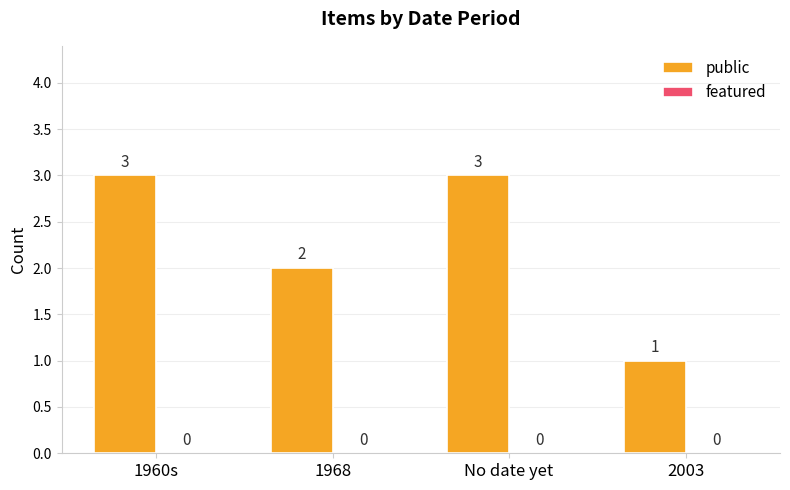

Reading right to left, what are all the values shown in this chart?

1	3	2	3